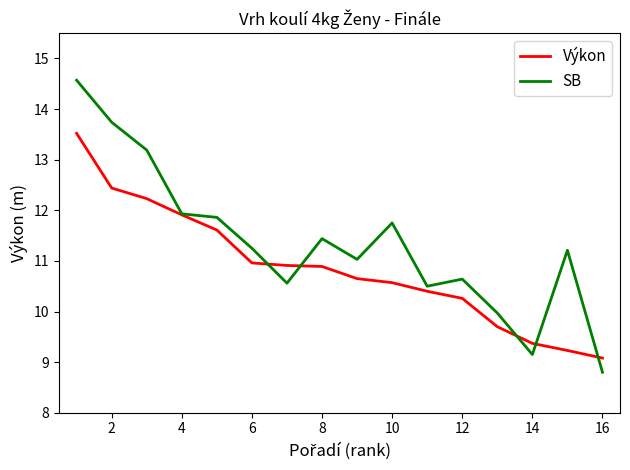

What is the average value of the SB series?

11.3